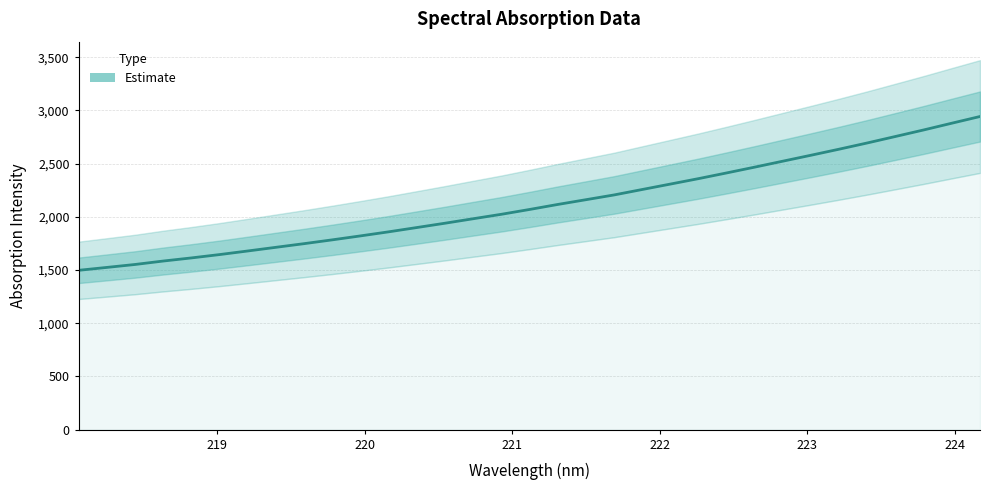

True or false: there are more than 2 points higher than both neighbors.

False